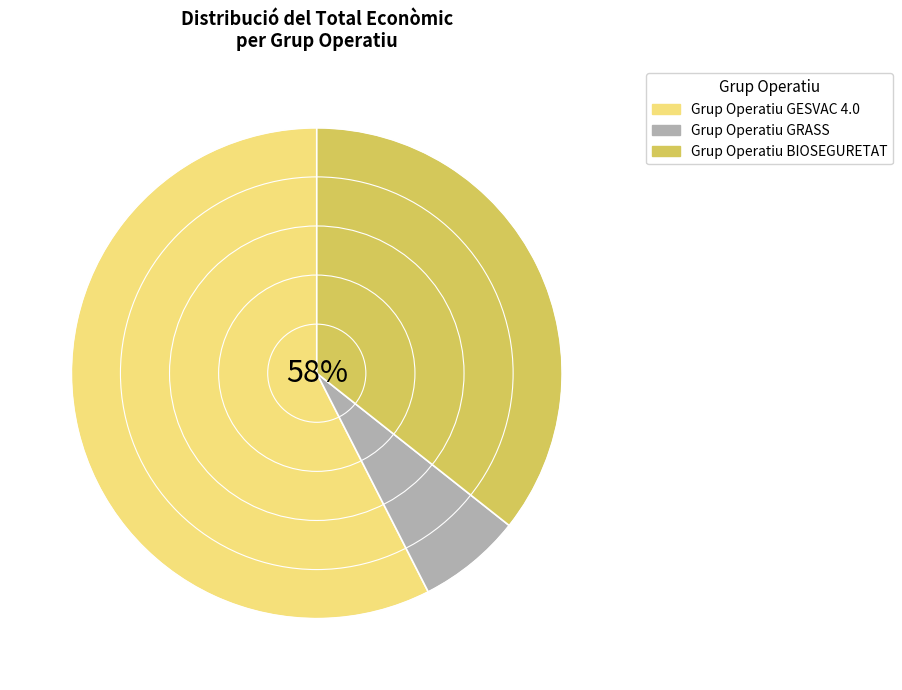

How many slices are in this pie chart?

3